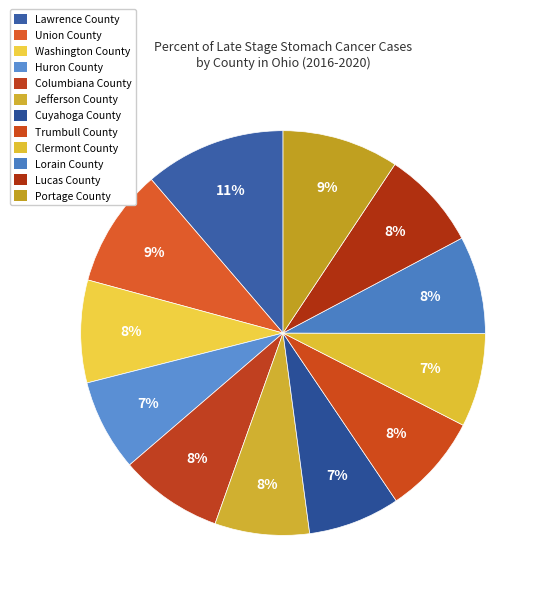

To the nearest percent, what is the difference between the largest and smallest slice percentages?

4%